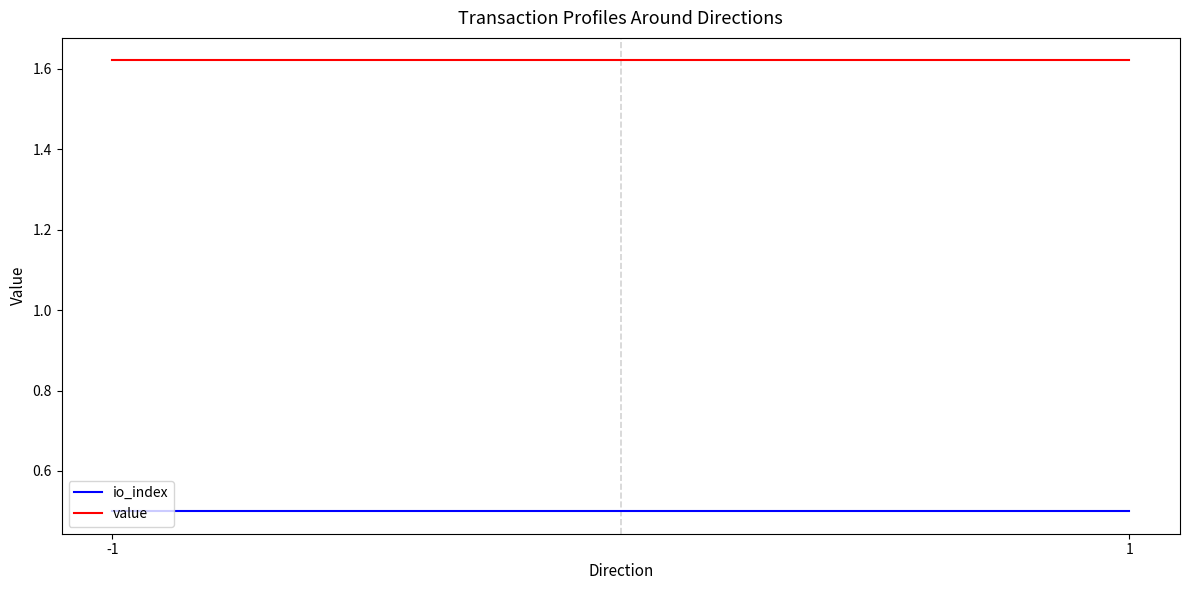

What is the maximum value for io_index?

0.5